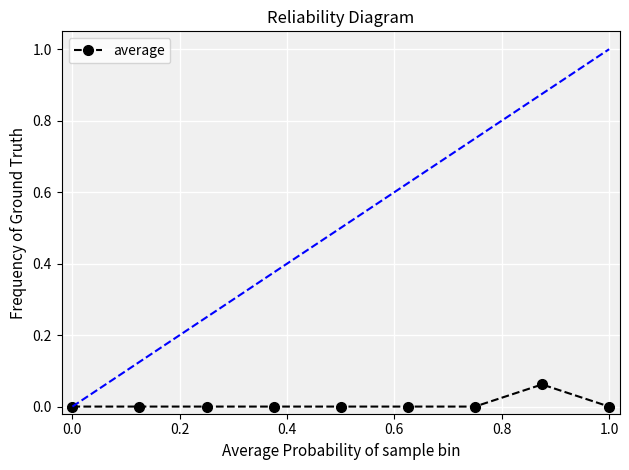

How many data points does each series have?

9